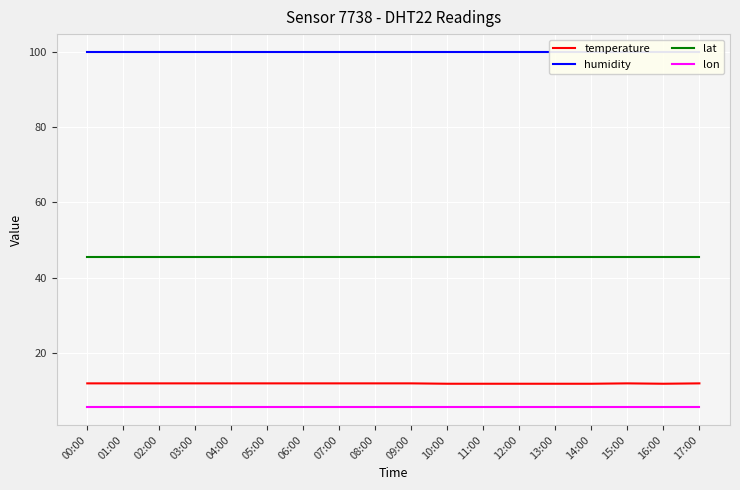

How many lines are shown in the chart?

4